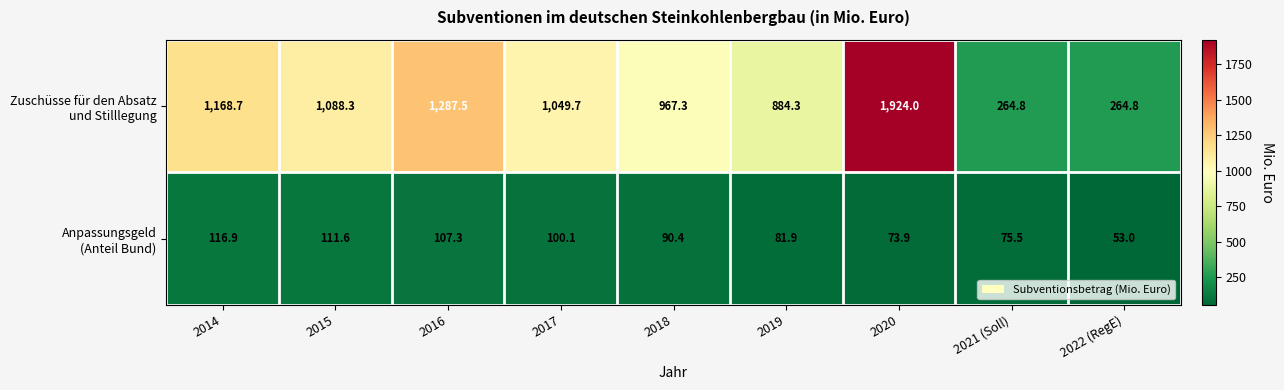

What is the total value across all series at 2014?

1285.6